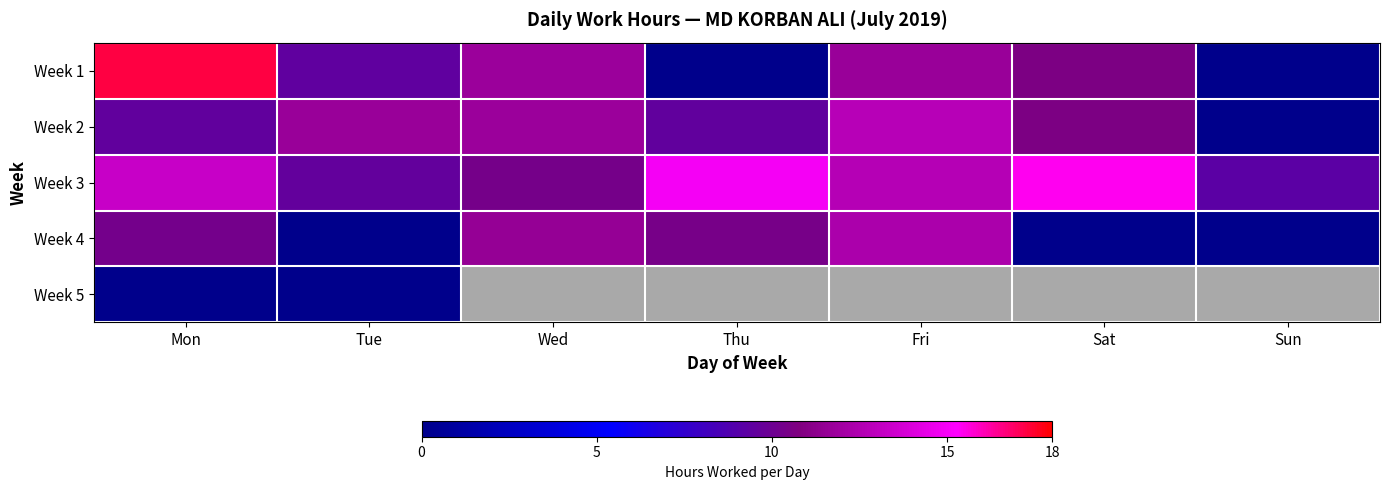

Which series has the largest total across all categories?

Week 3